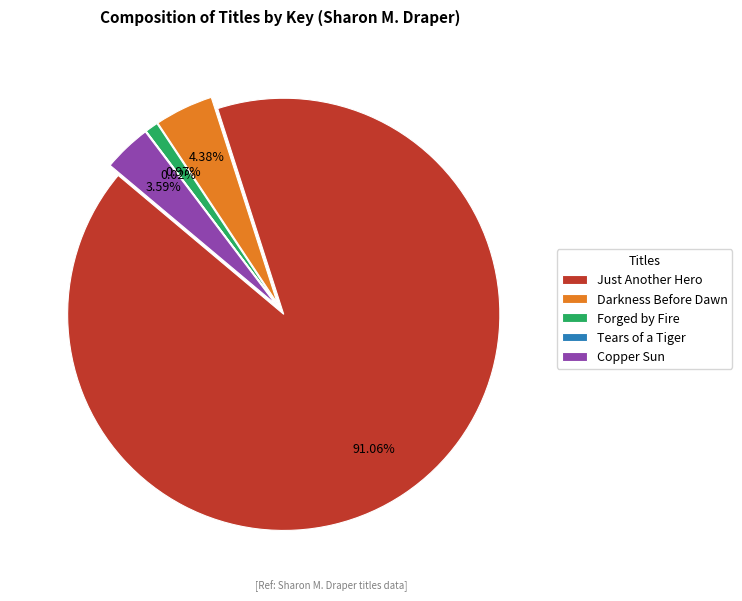

What portion of the pie excludes Darkness Before Dawn?

95.6%